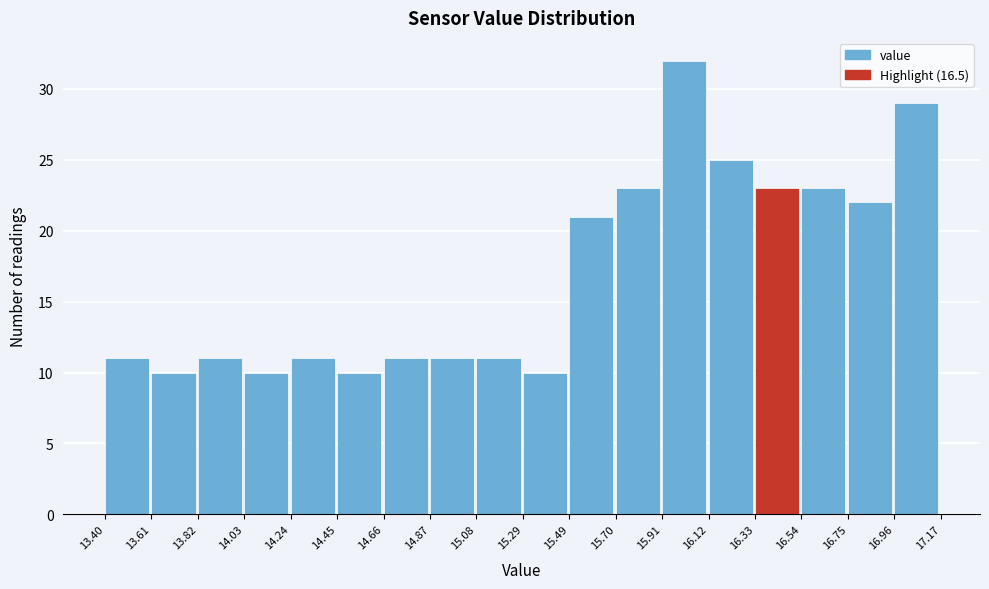

Which range on the x-axis has the tallest bar?

15.91 to 16.12